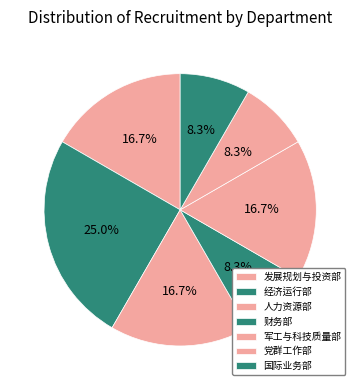

Which category has the smallest portion of the pie?

人力资源部